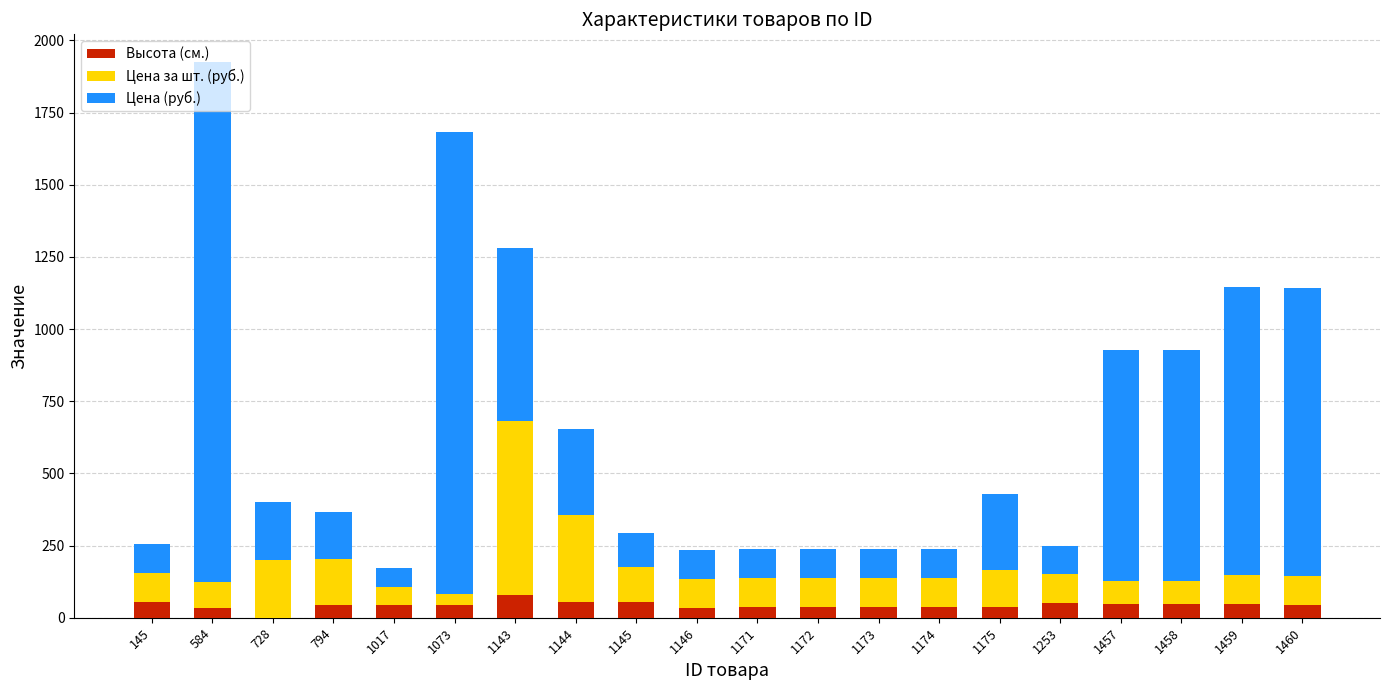

At which category is the sum across all series the highest?

584